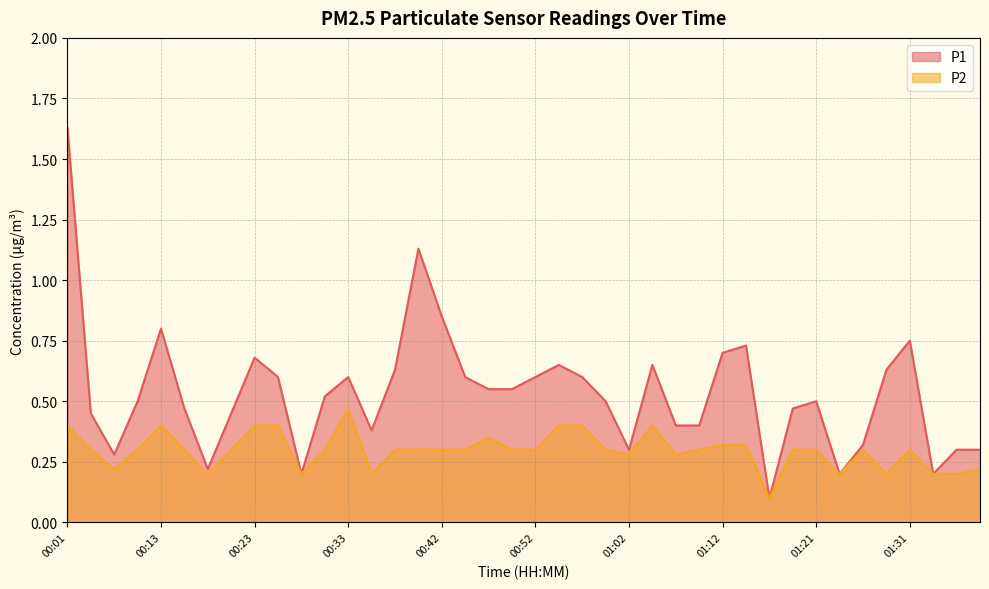

What is the difference between the maximum and minimum values in the P1 series?

1.5